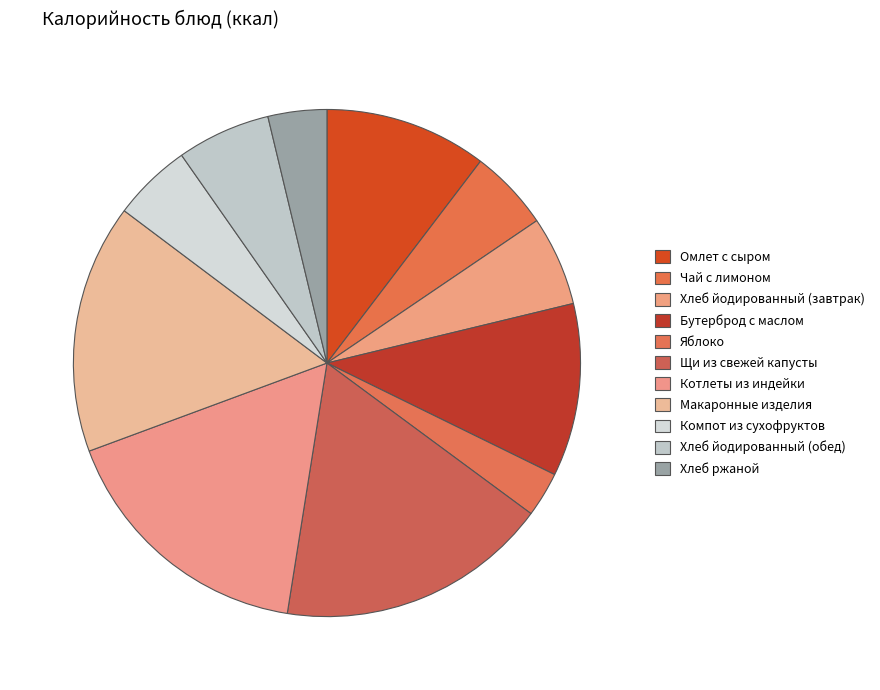

Which category has the biggest portion of the pie?

Щи из свежей капусты